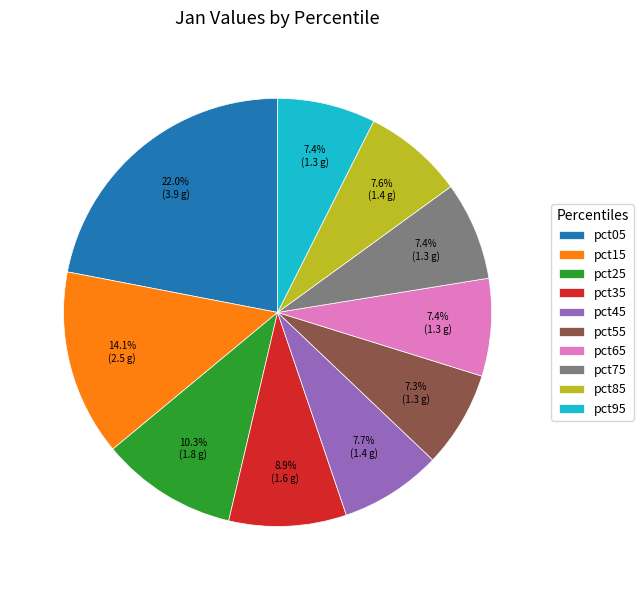

Does any single category account for the majority?

No